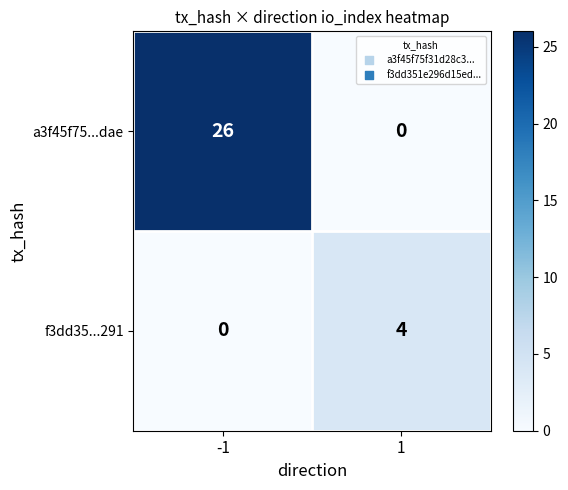

Which series has the largest total across all categories?

a3f45f75...dae